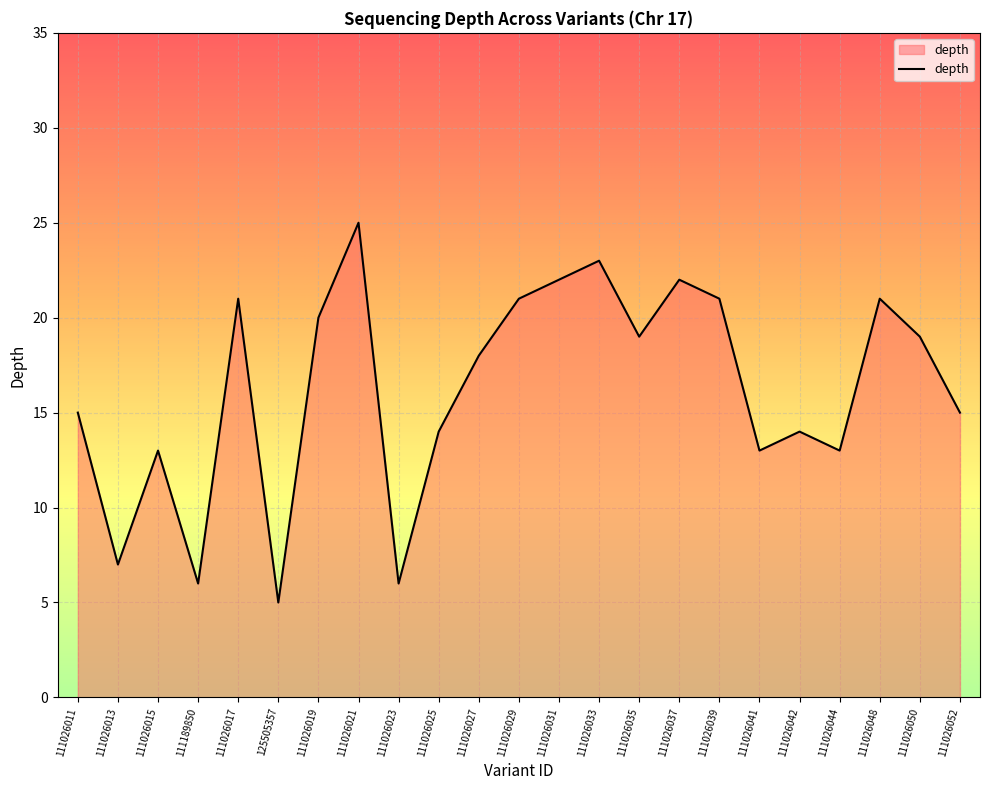

How many interior local valleys (lower than both neighbors) does the data have?

7